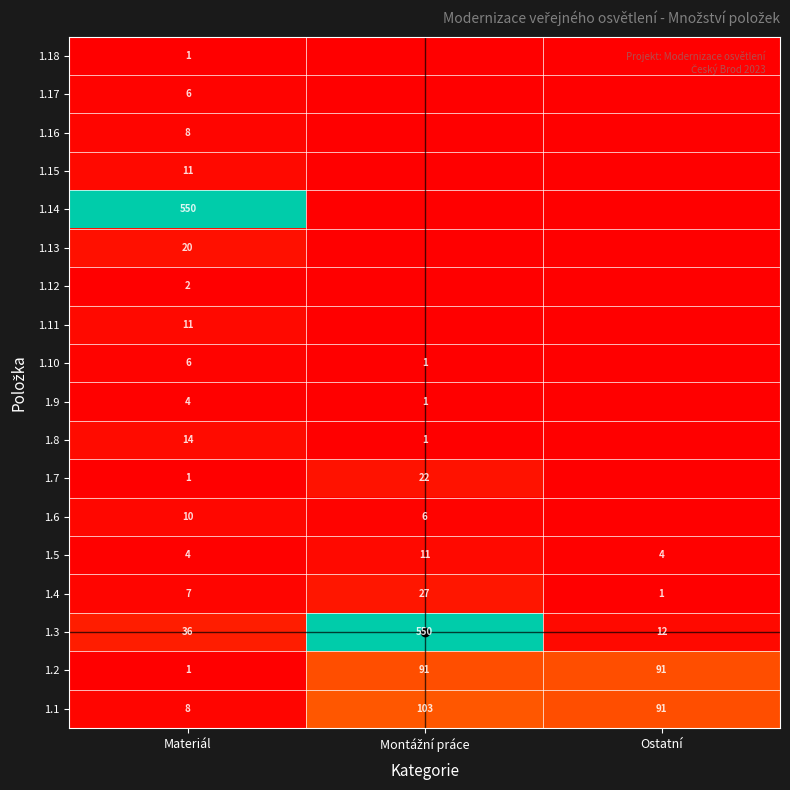

What is the sum of the 1.2 values at Materiál and Ostatní?

92